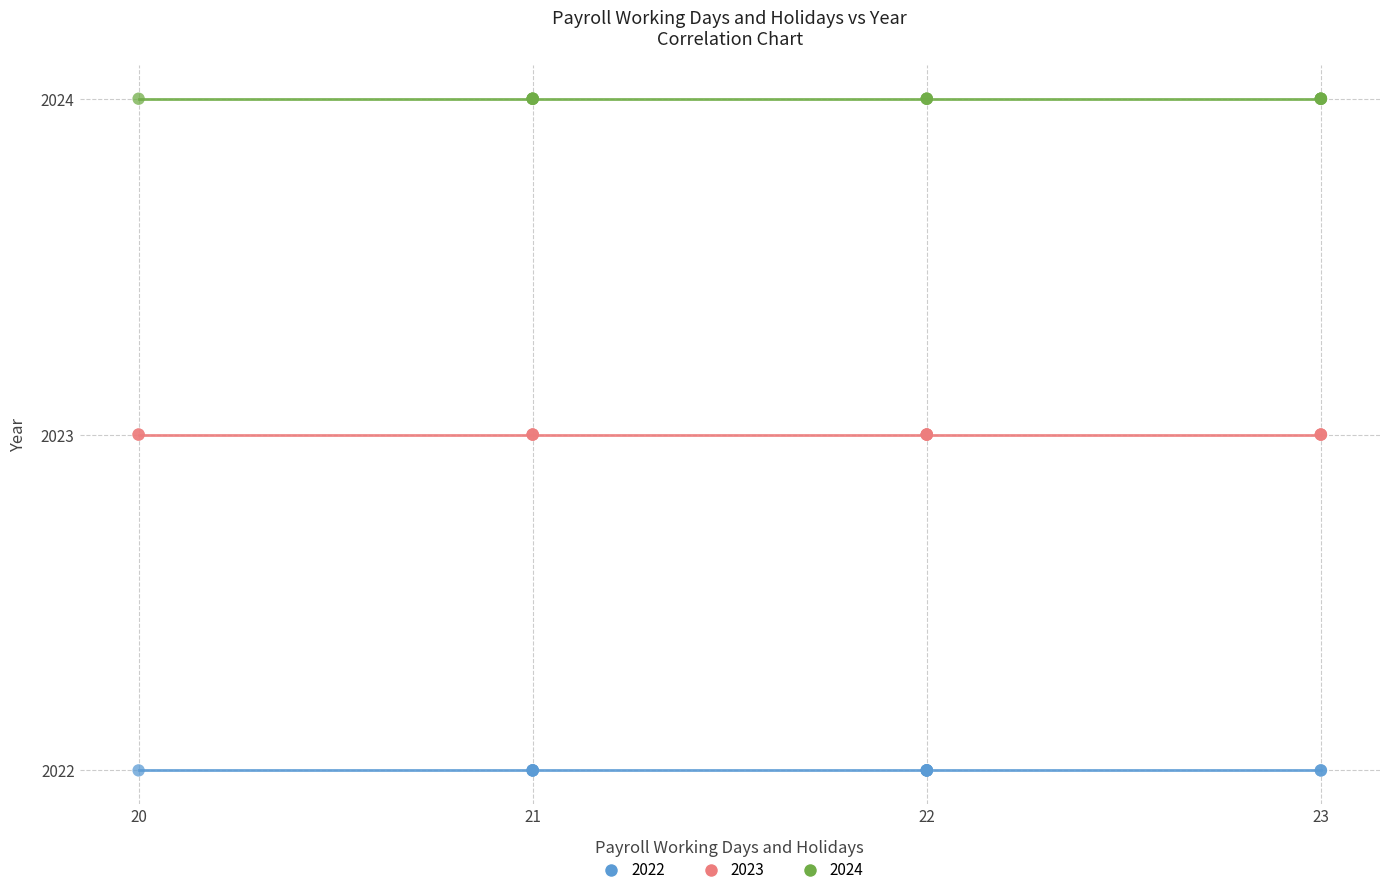

What are all the series names shown in the legend?

2022, 2023, 2024